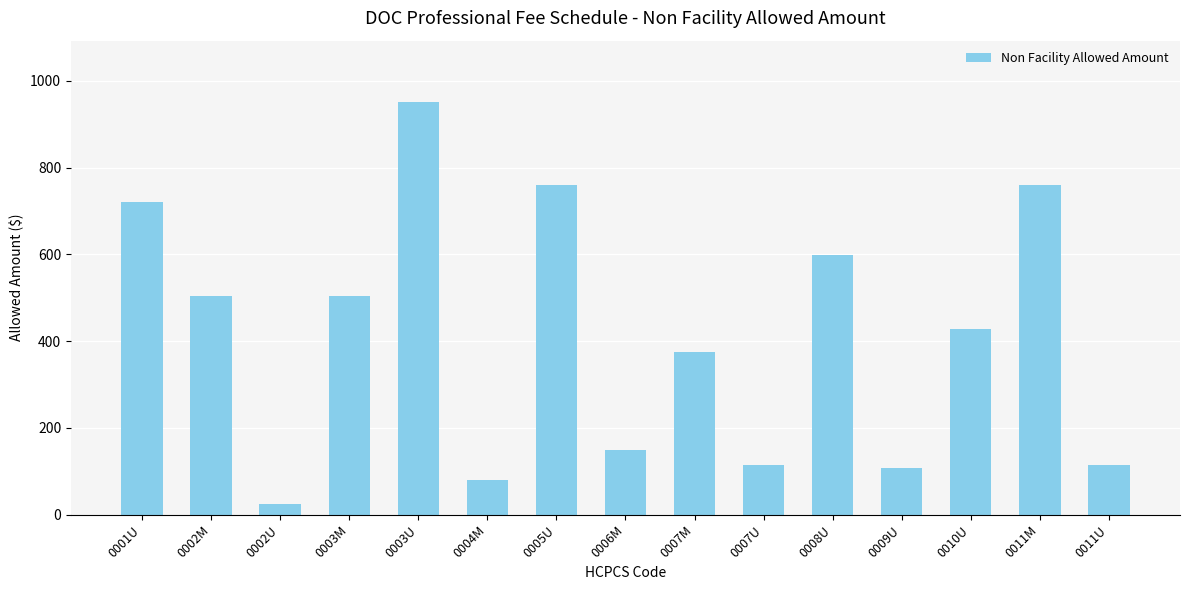

What is the label of the 3rd bar from the left?

0002U